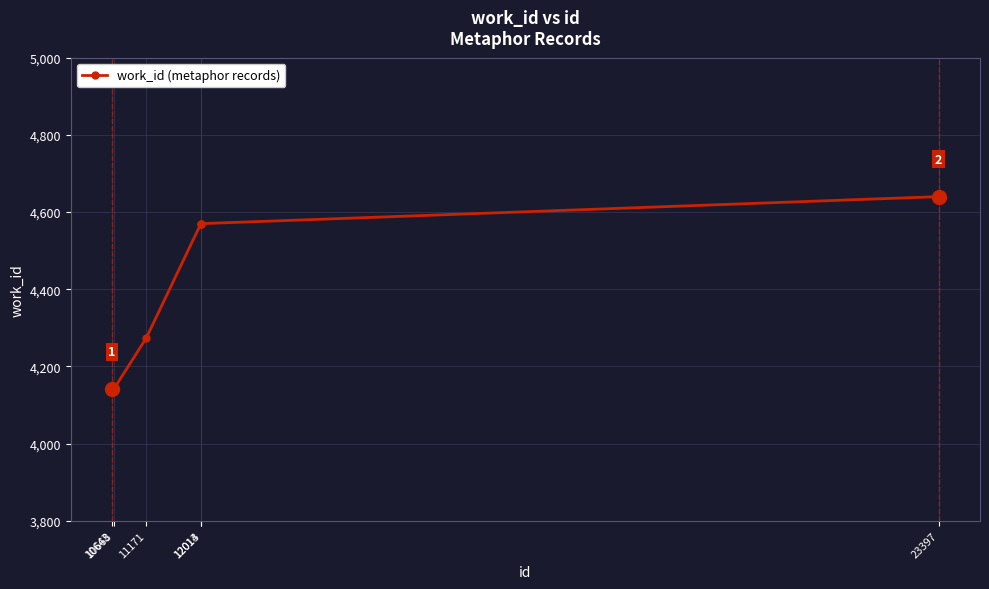

Is this an area chart (filled region under the line)?

No